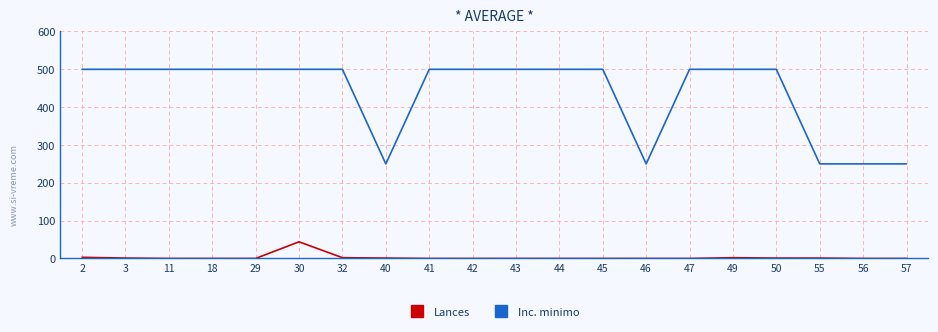

True or false: Lances and Inc. minimo intersect in this chart.

False